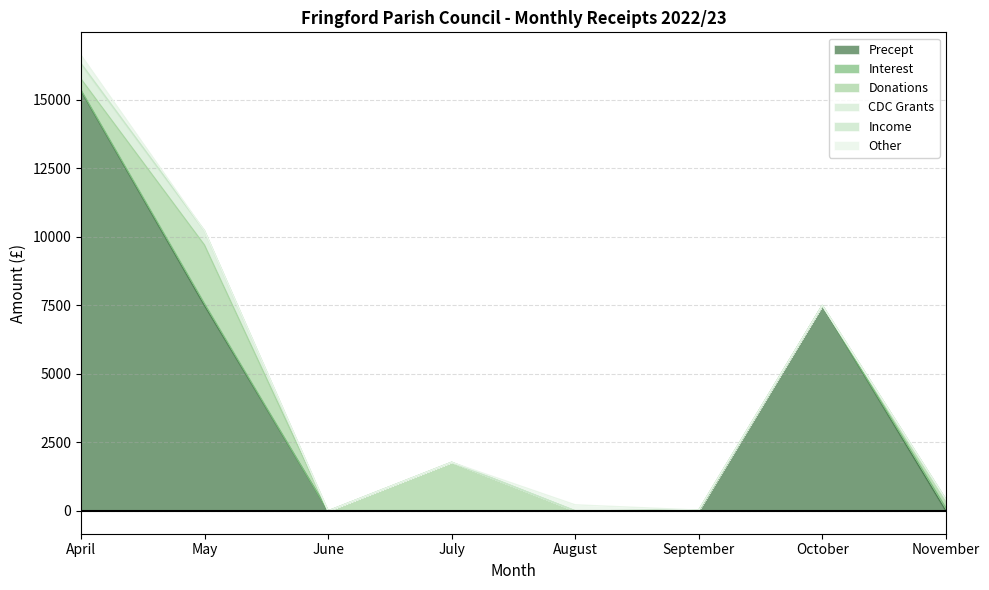

Is the value of CDC Grants at June greater than the value of Income at August?

No